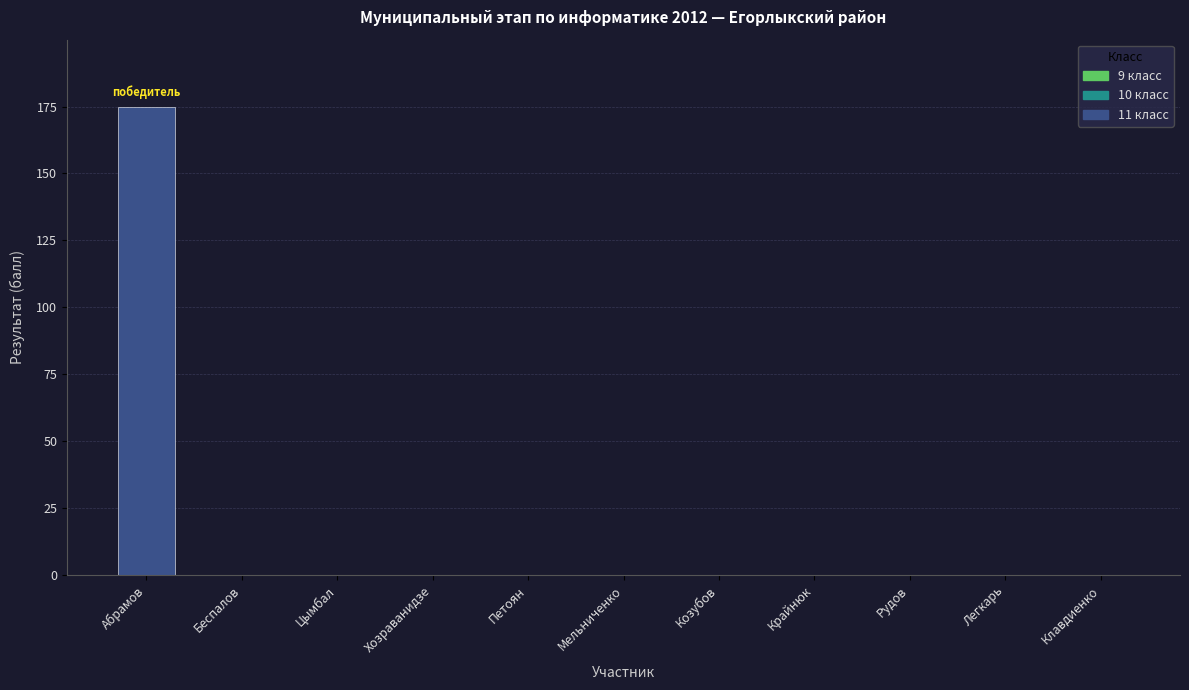

Is it true that the value at Цымбал is 0?

True